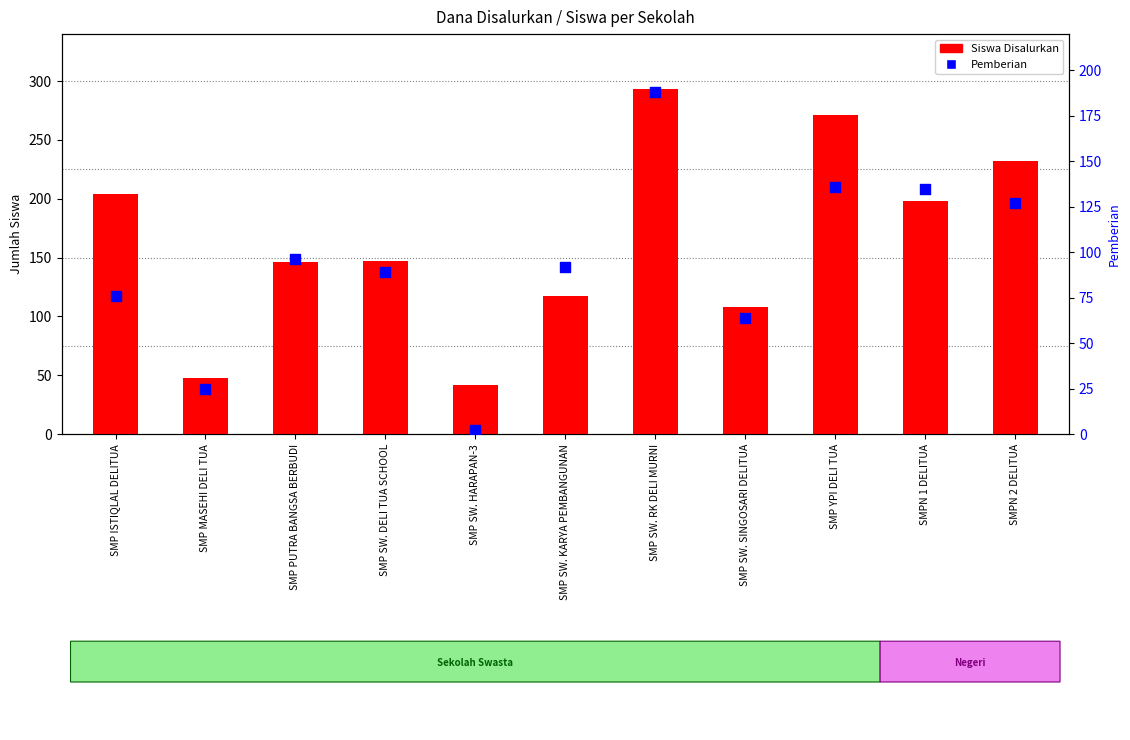

At how many categories does at least one series exceed 139?

7